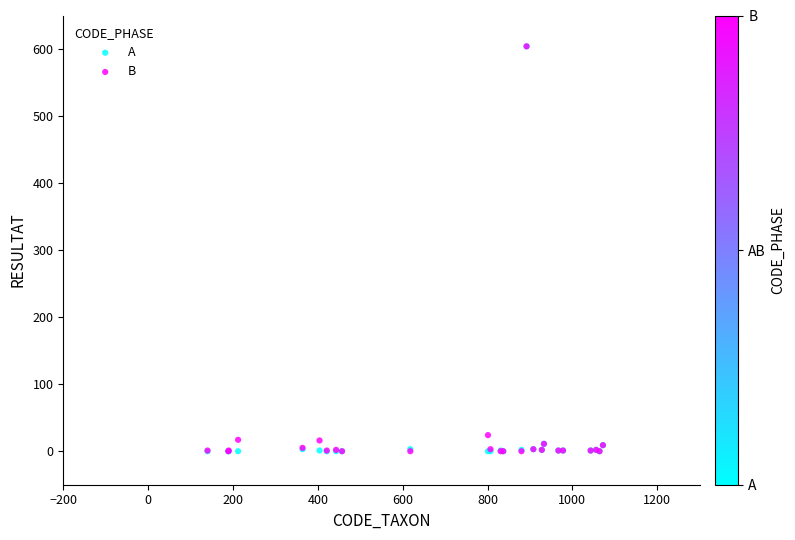

In the B series, what Y value is closest to 302?

24